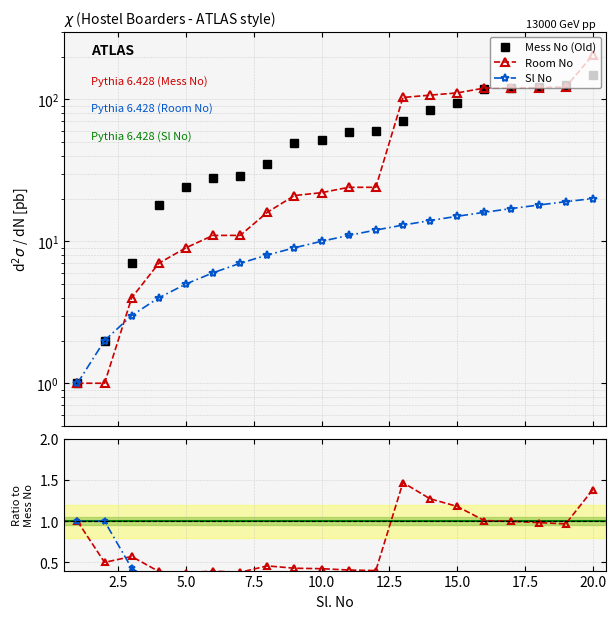

At which label is Sl No closest to 10?

10